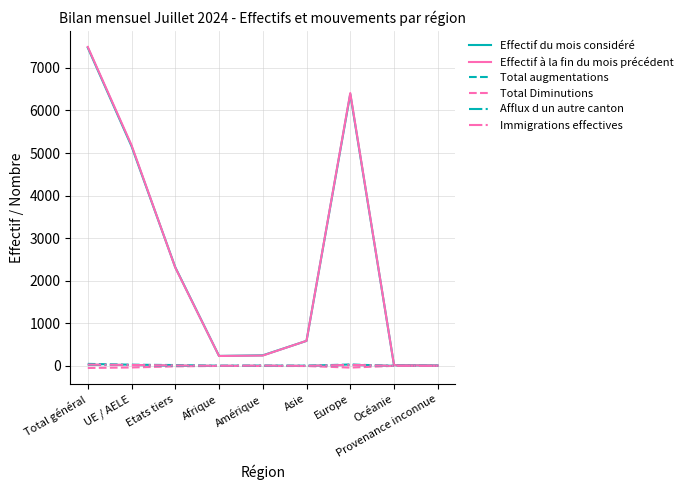

Which series has the largest range (max minus min)?

Effectif à la fin du mois précédent